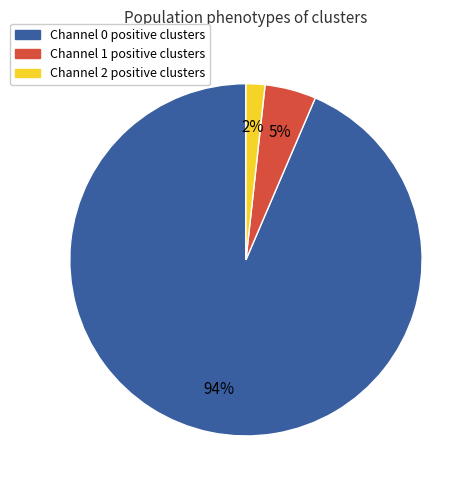

Does any single category account for the majority?

Yes